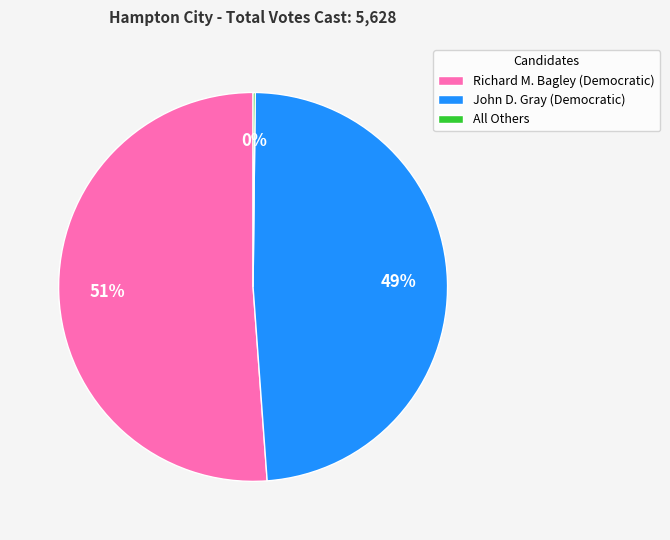

True or false: Richard M. Bagley (Democratic) accounts for 51% of the total.

True